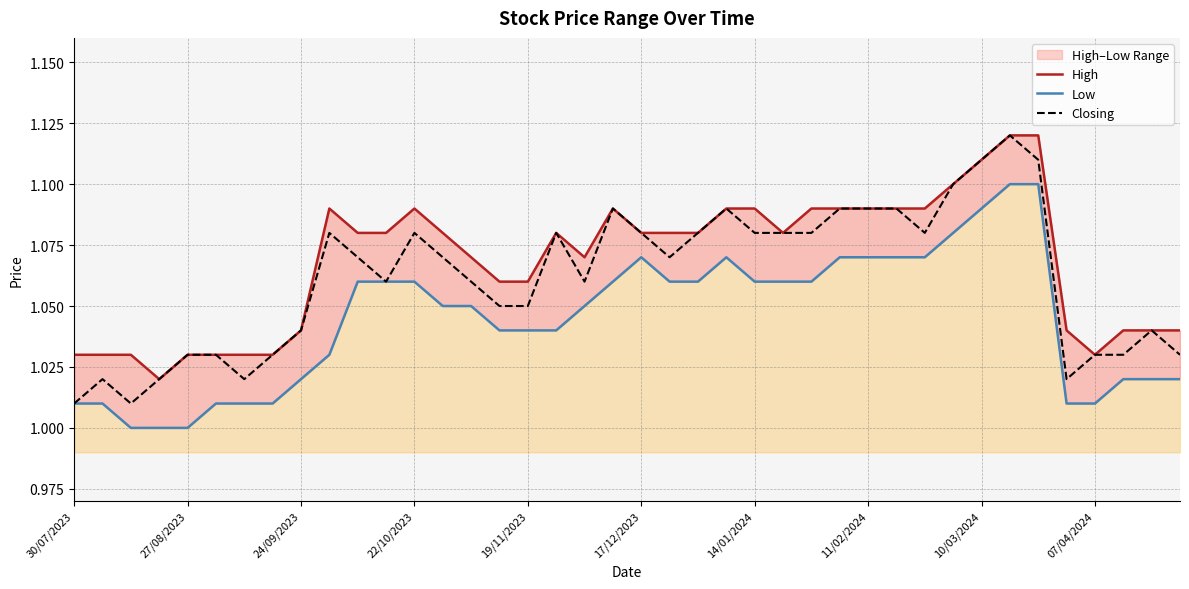

Rank the series by their average value, from highest to lowest.

High, Closing, Low